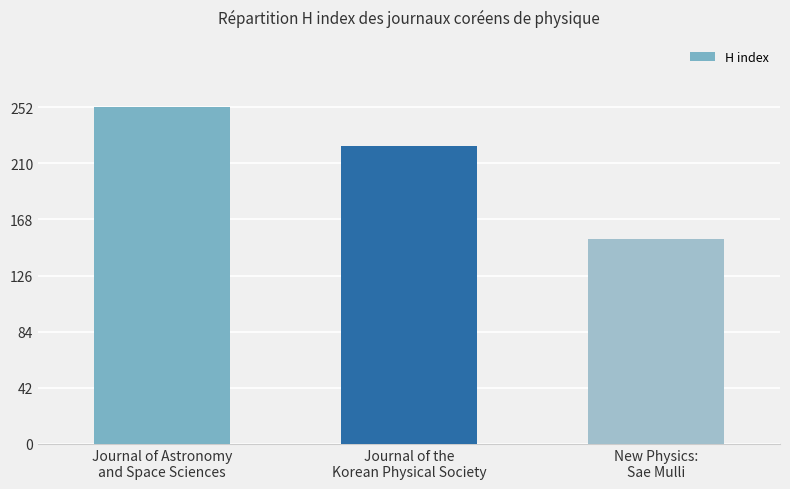

What is the difference between the values at New Physics:
Sae Mulli and Journal of Astronomy
and Space Sciences?

99